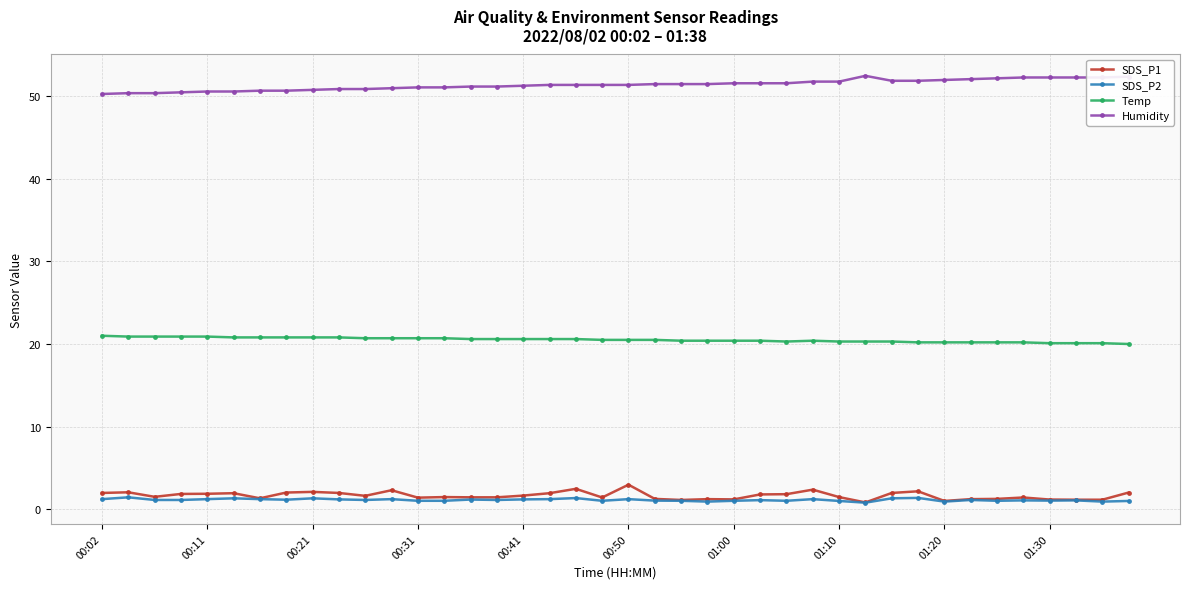

True or false: SDS_P1 and Temp cross at least once.

False